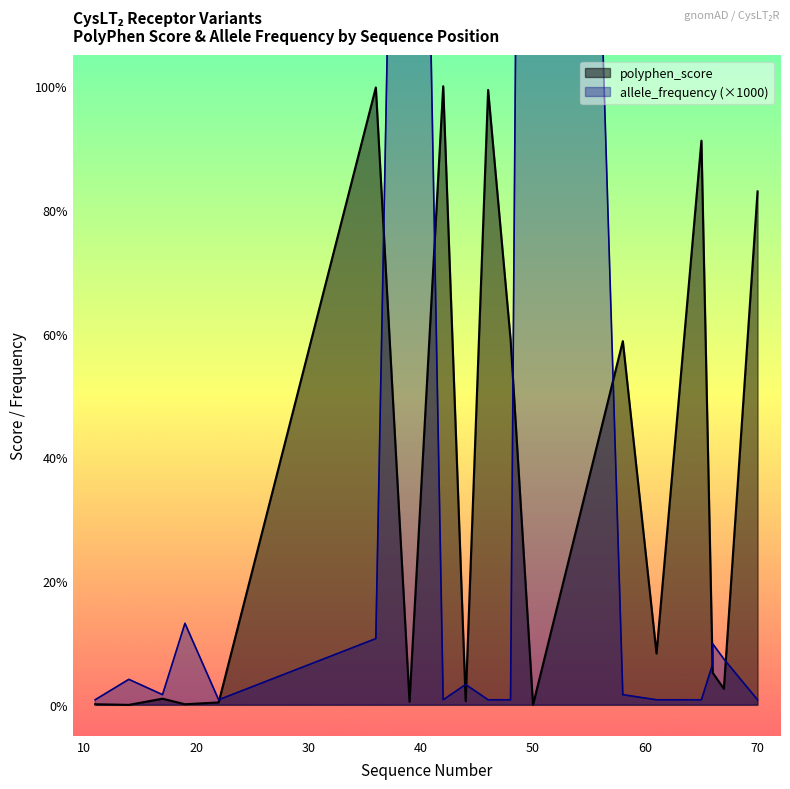

What is the highest value of the polyphen_score series?

1.0